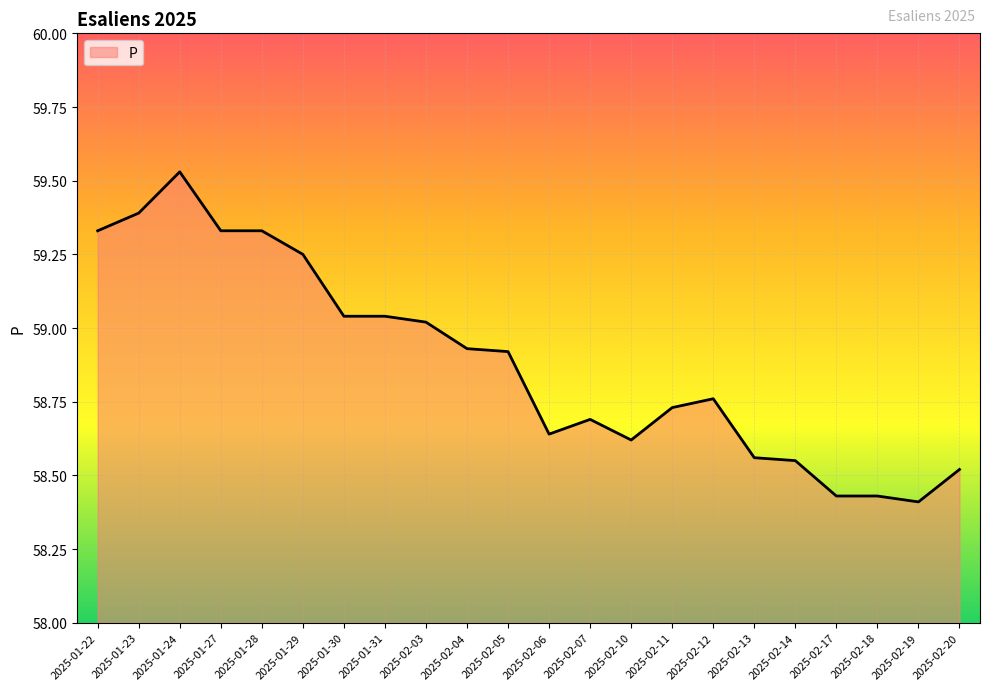

Which has a higher value, 2025-02-03 or 2025-01-27?

2025-01-27